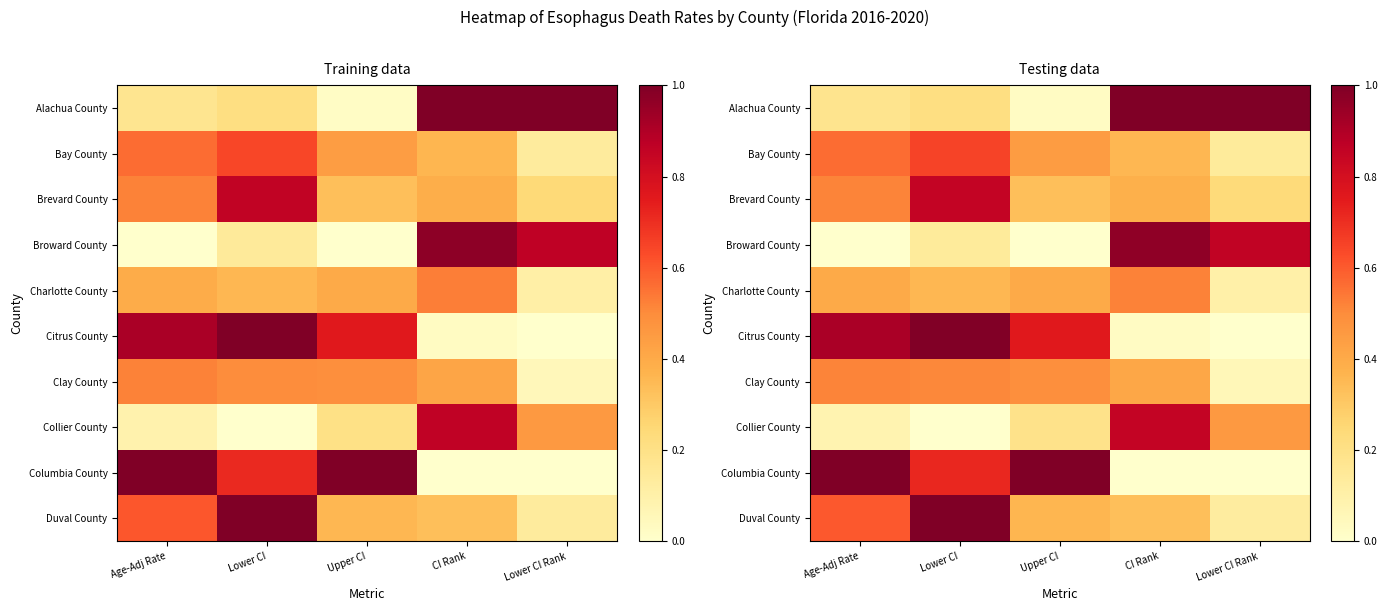

What is the sum of the Collier County values at Lower CI Rank and CI Rank?

1.3